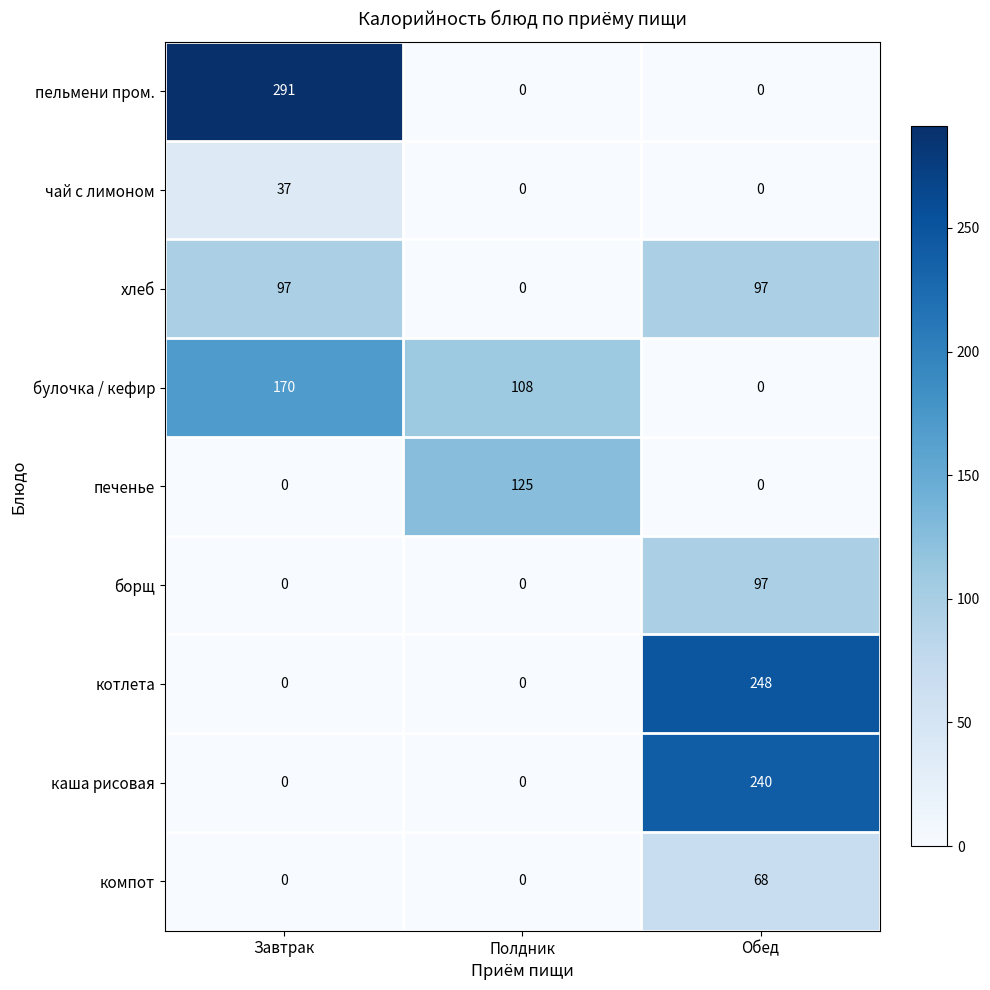

Reading right to left, list all the values displayed in this chart.

пельмени пром.: 0	0	291
чай с лимоном: 0	0	37
хлеб: 97	0	97
булочка / кефир: 0	108	170
печенье: 0	125	0
борщ: 97	0	0
котлета: 248	0	0
каша рисовая: 240	0	0
компот: 68	0	0